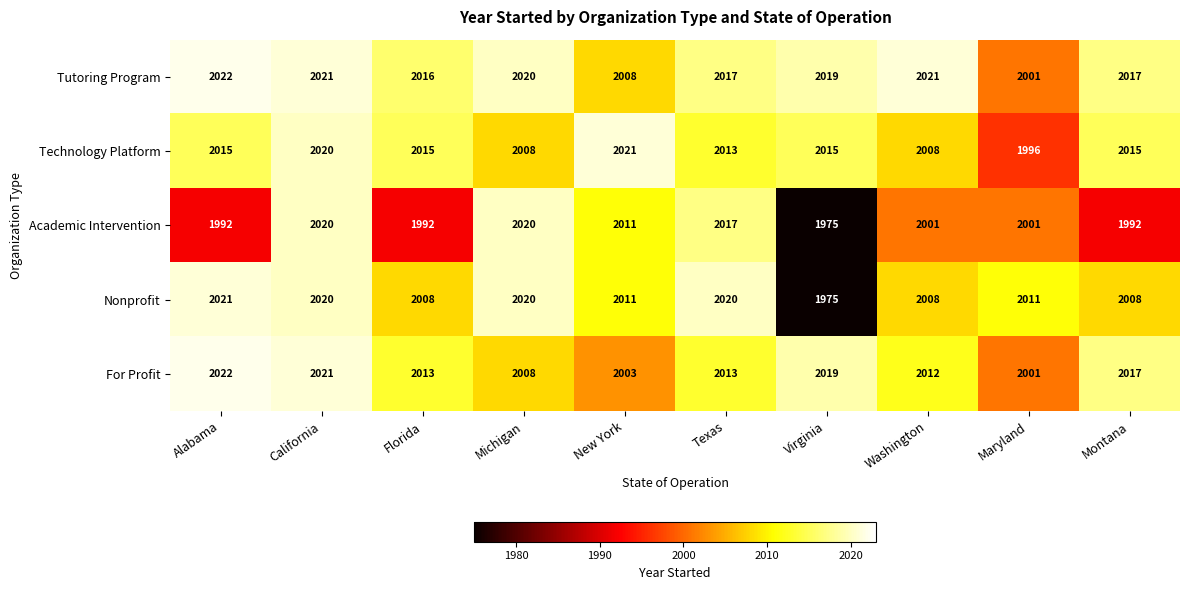

Count the number of data series in this chart.

5